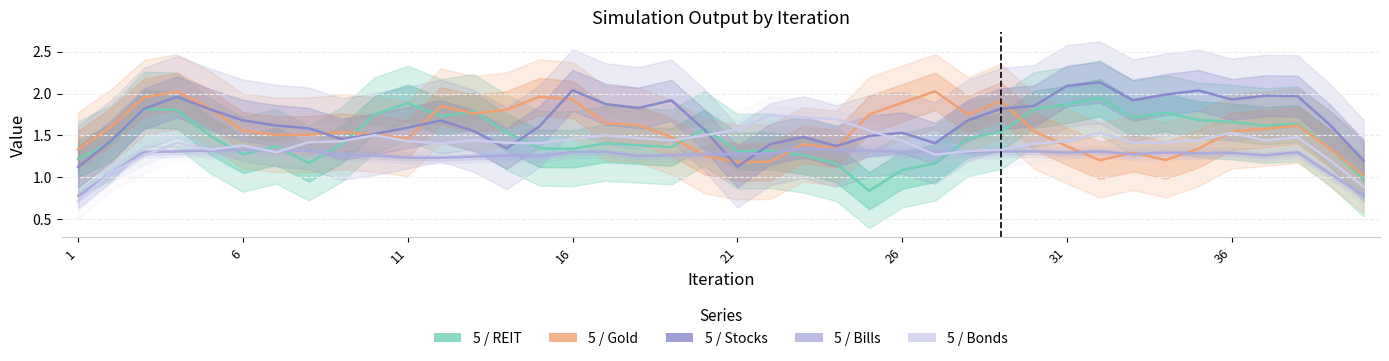

Which series changed the most between 16 and 32?

5 / Gold